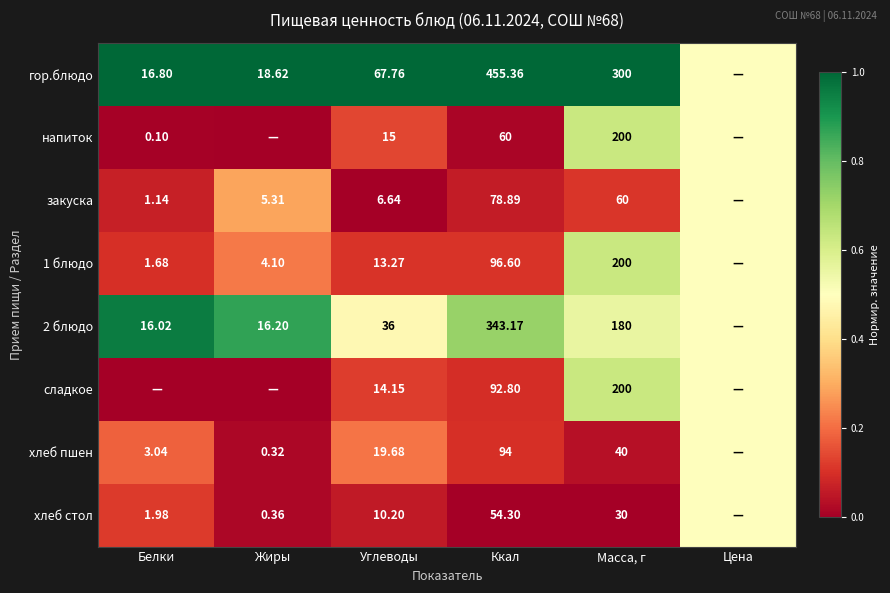

Is the value of напиток at Углеводы greater than the value of хлеб стол at Ккал?

No